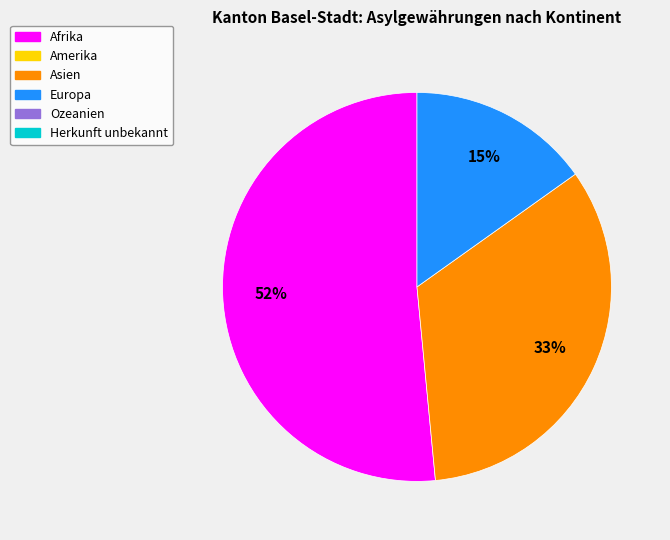

Does any single category account for the majority?

Yes